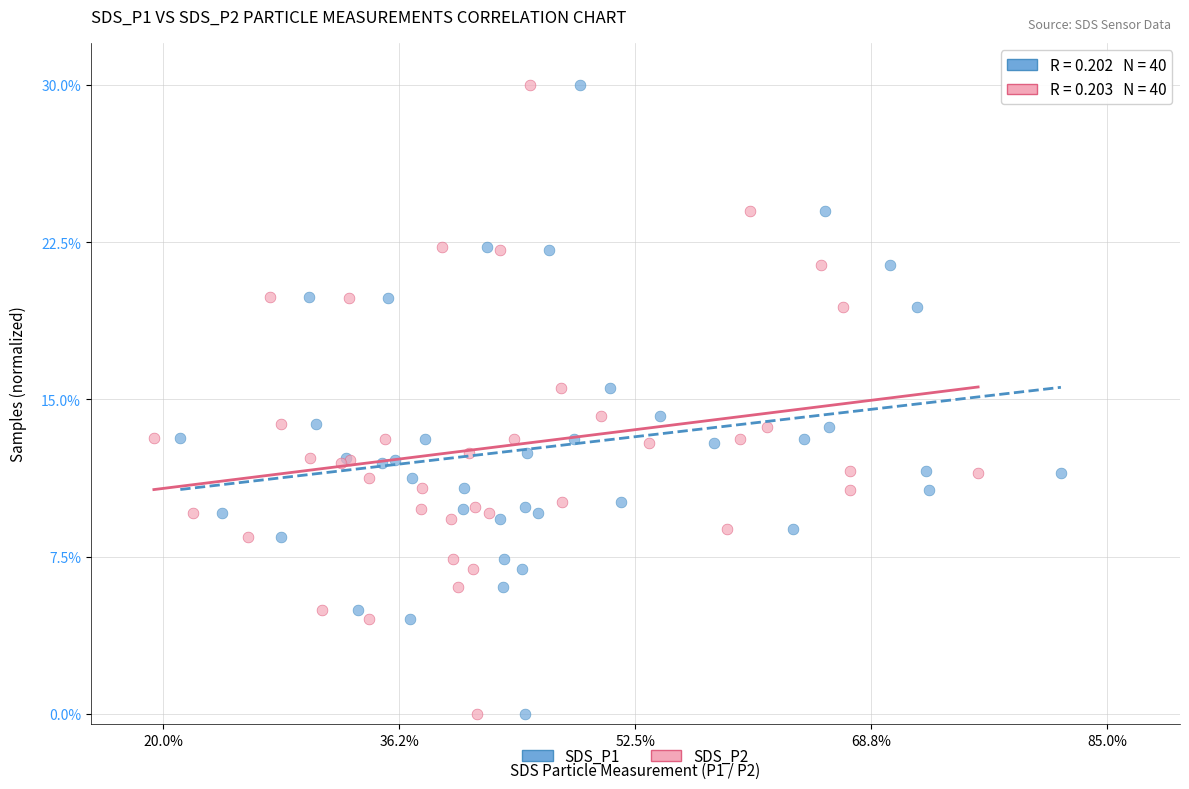

What are all the series names shown in the legend?

SDS_P1, SDS_P2